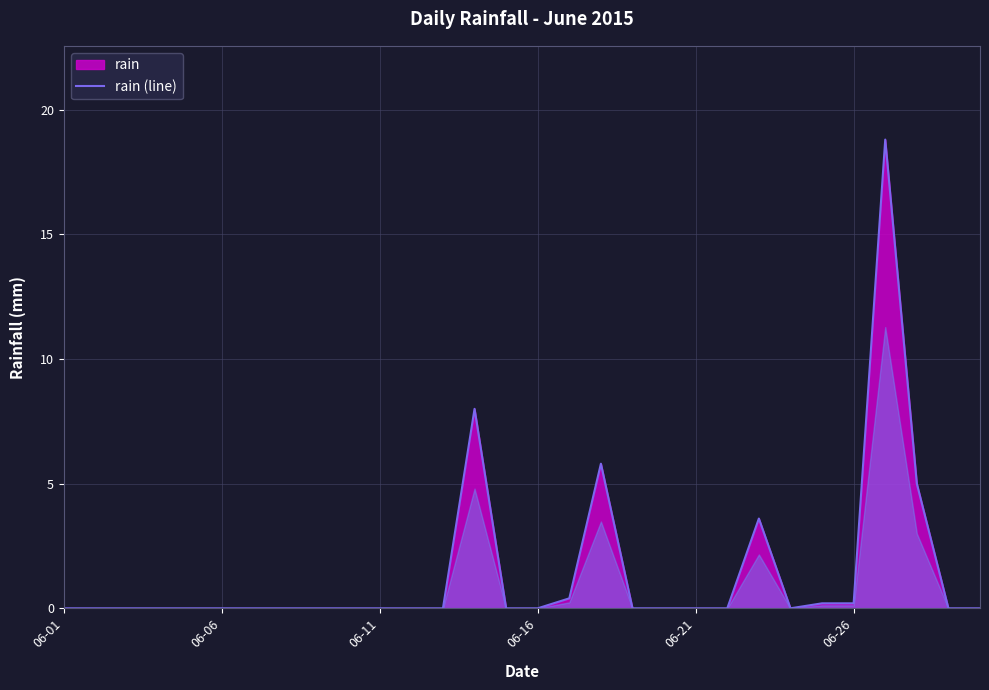

How many points are lower than both their immediate neighbors (excluding endpoints)?

1